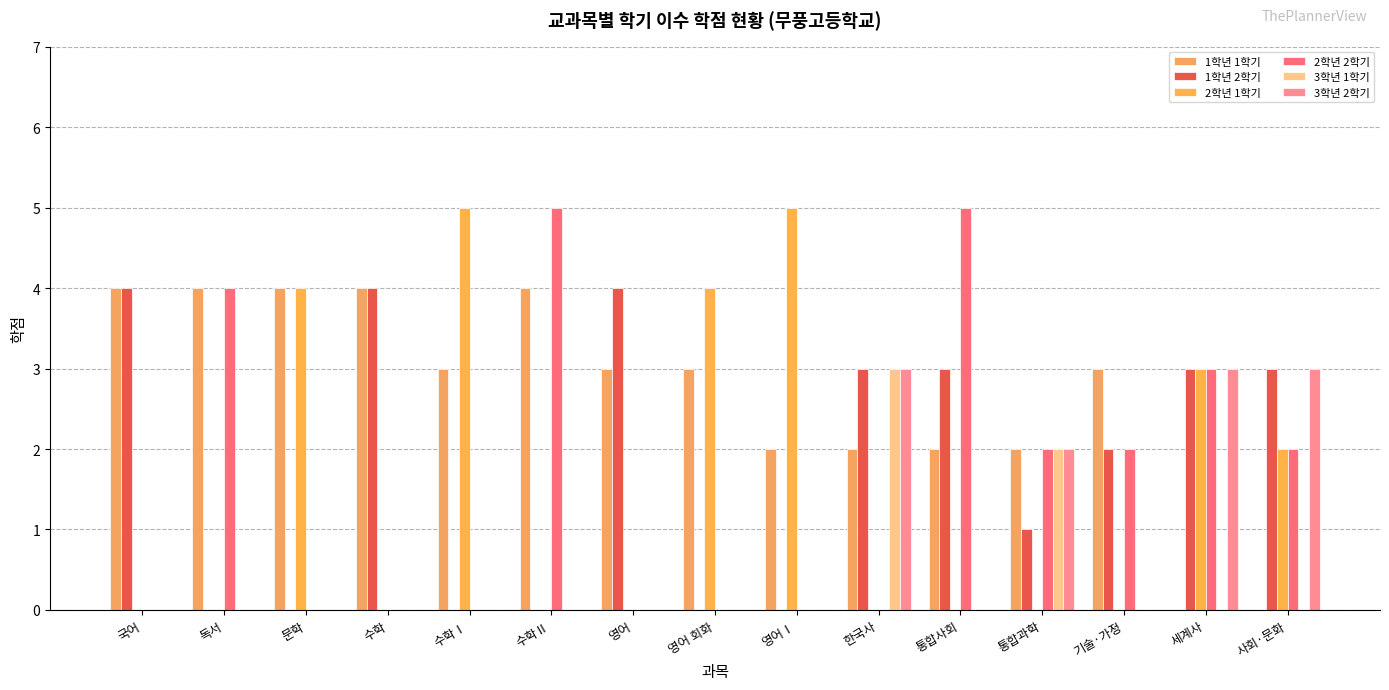

Count the number of categories in the chart.

15